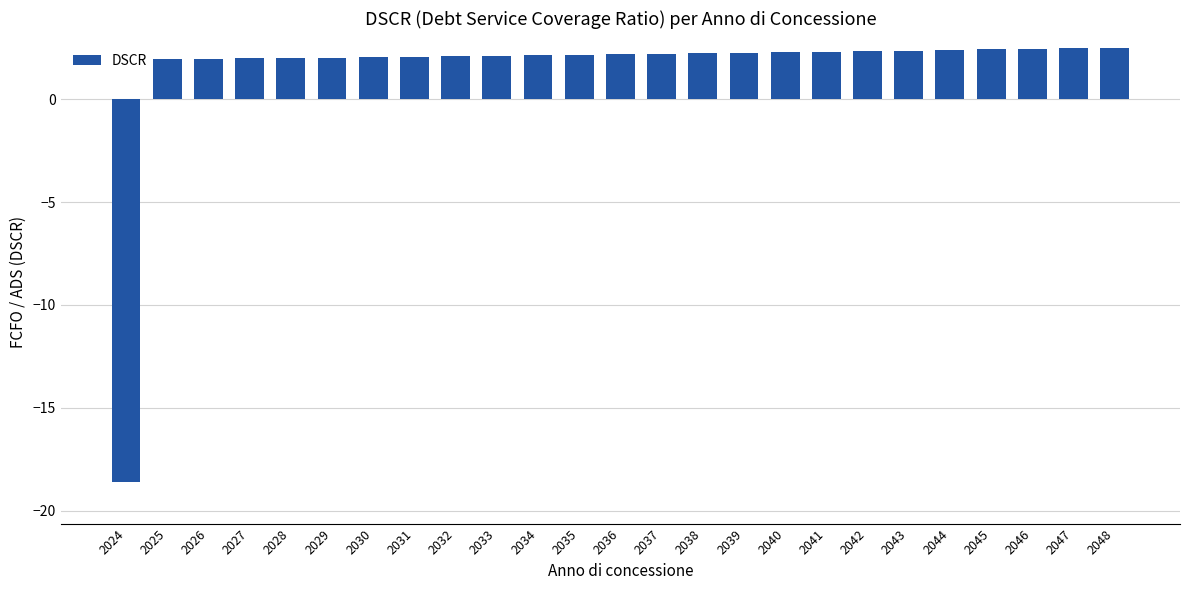

What is the difference between the second highest and minimum values?

21.1